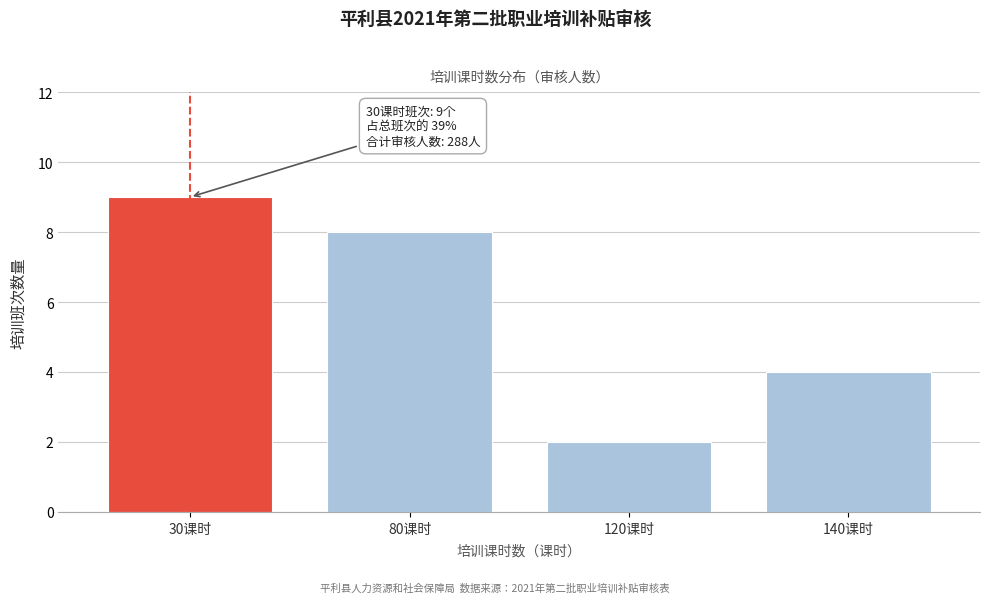

Reading right to left, list all the values displayed in this chart.

4	2	8	9